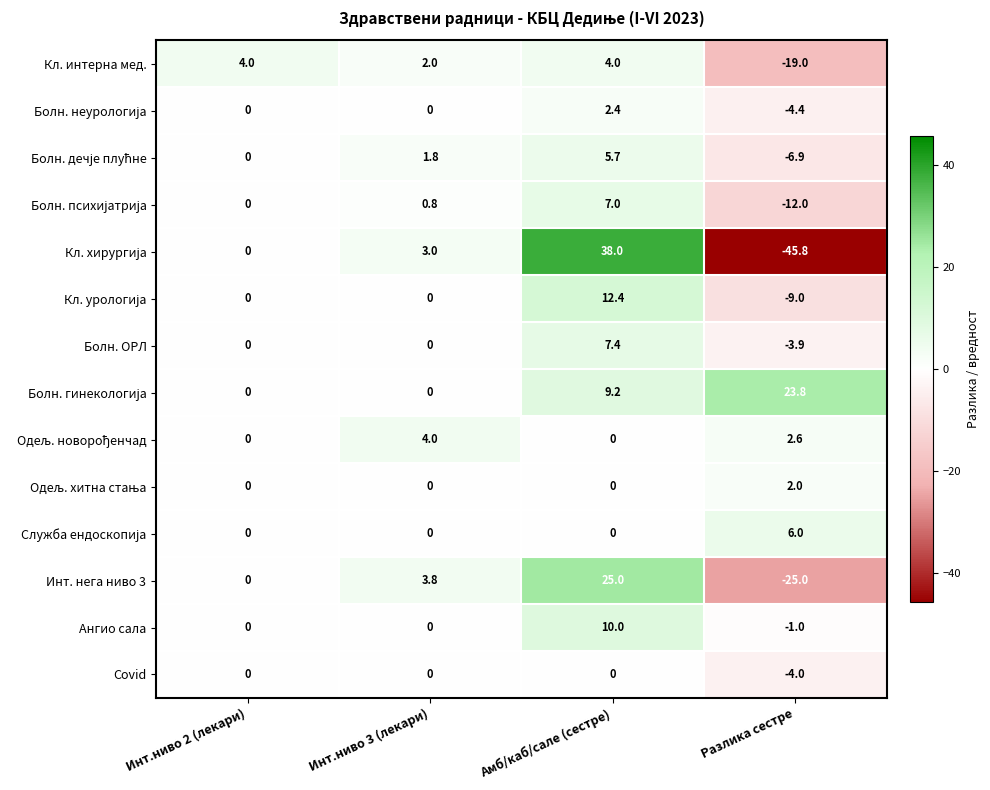

What is the difference between the highest and lowest values at Инт.ниво 3 (лекари)?

4.0